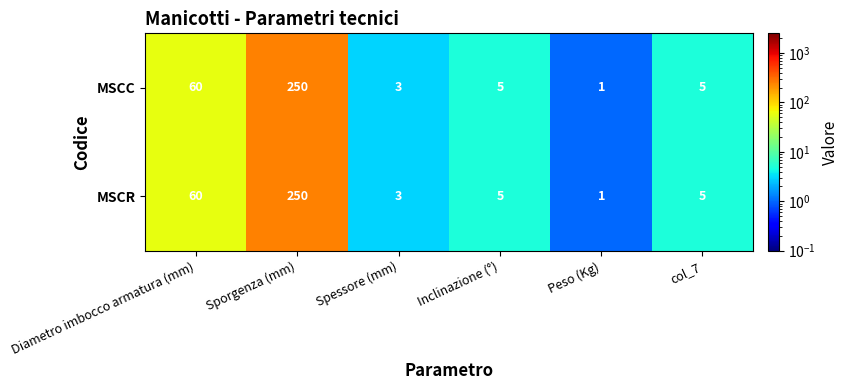

Which category has the lowest value across all series?

Peso (Kg)